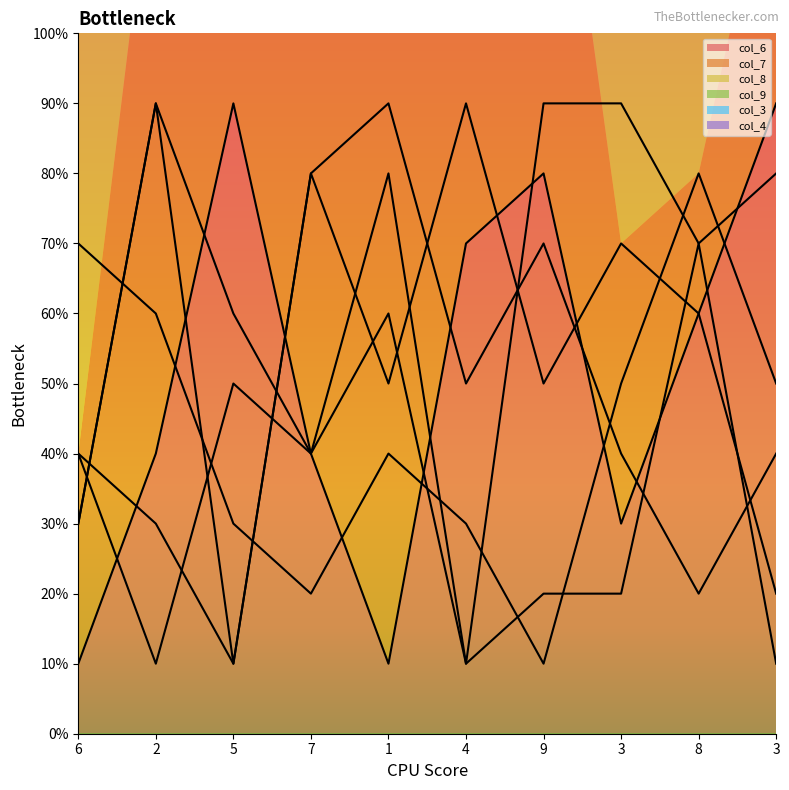

What is the difference between the second highest and minimum values in the col_3 series?

7